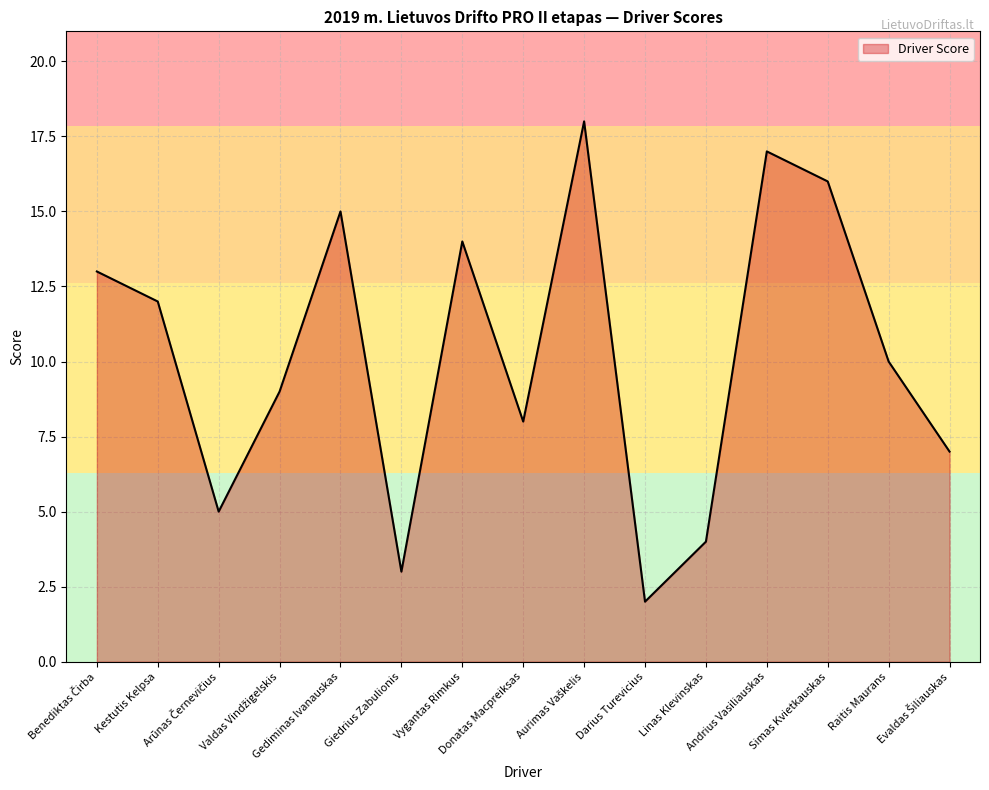

Read the value at Raitis Maurans, to the nearest 10.

10